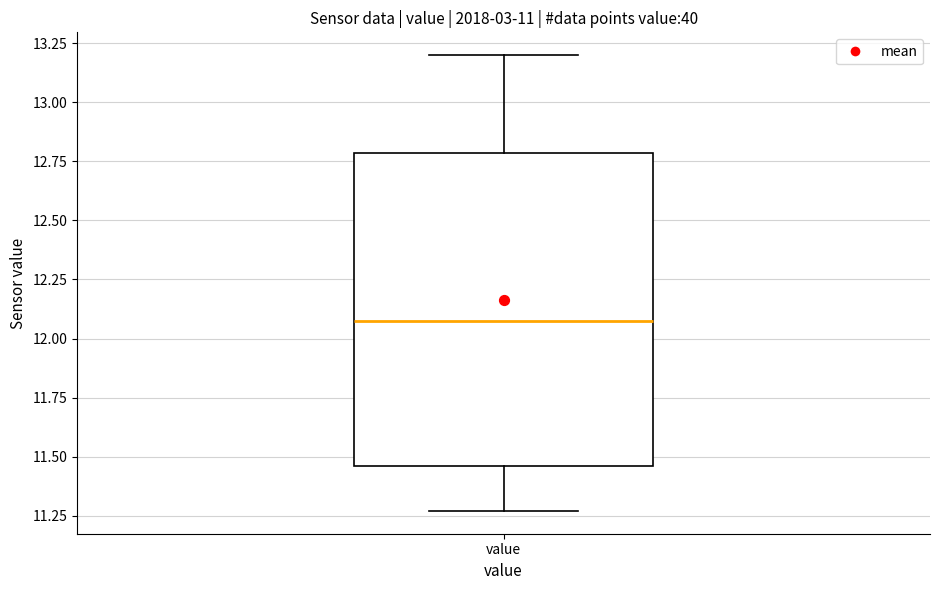

Transcribe this box plot: give where the median line is, the range the box spans, and where the two whiskers end, as read against the y-axis. The values are not printed on the chart, so give them approximately, as read against the axis.

median 12.10, box 11.45 to 12.80, whiskers 11.25 to 13.20